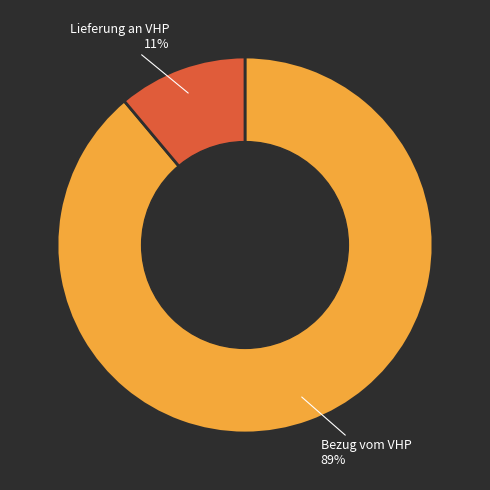

Is there a majority slice in this chart?

Yes